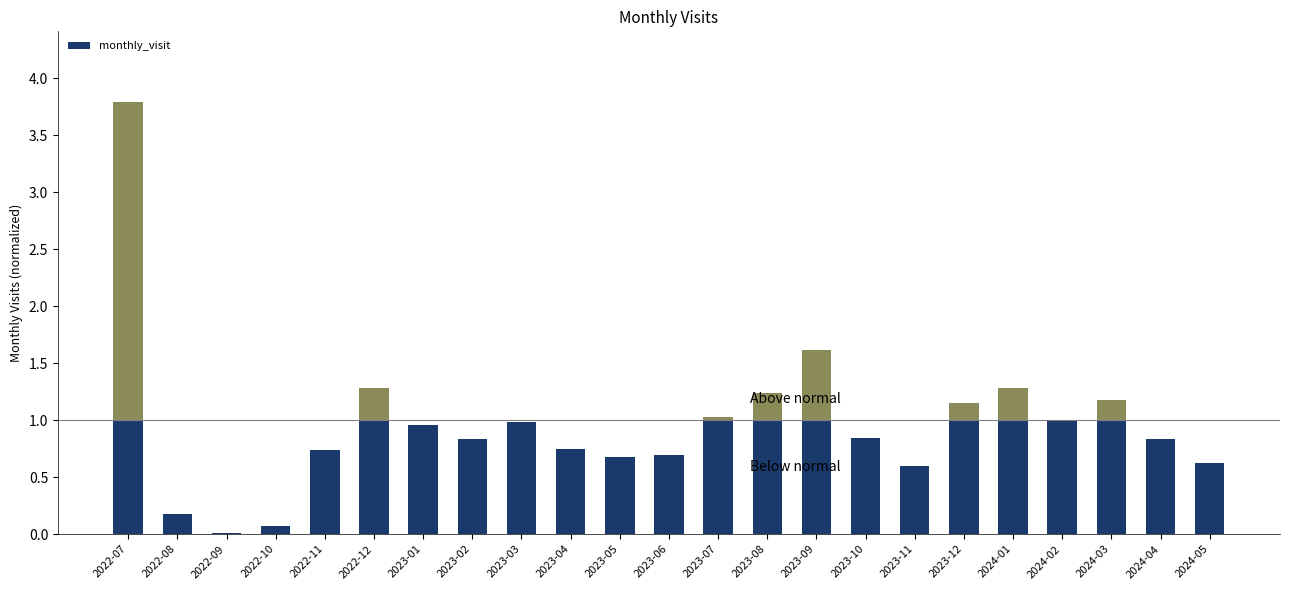

Where is the data nearest to the value 0?

2022-09